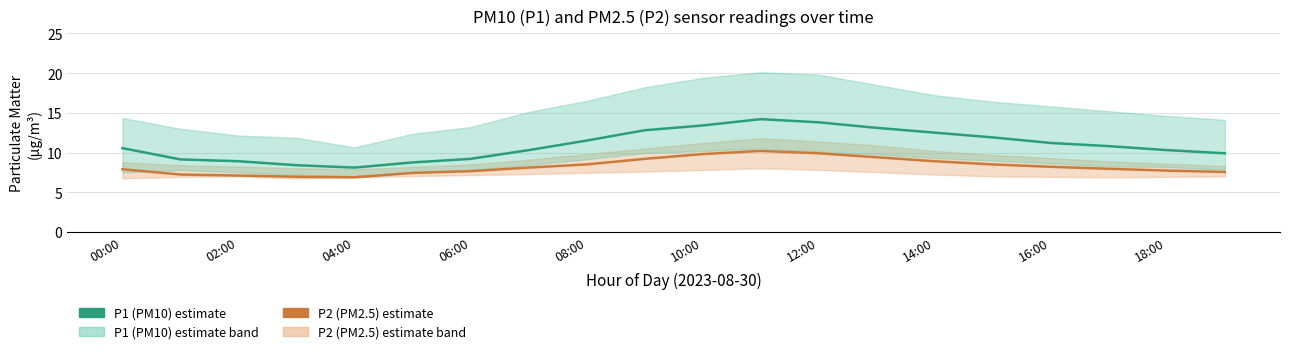

At which category is the sum across all series the highest?

11